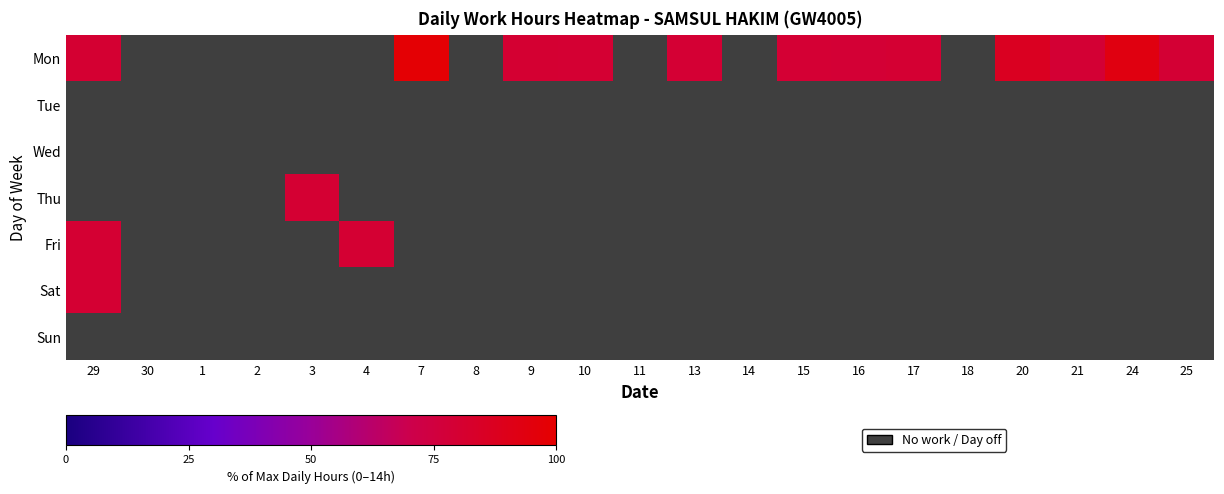

Reading left to right, extract all data points from this chart.

Mon: 29=80.2	30=0.0	1=0.0	2=0.0	3=0.0	4=0.0	7=98.1	8=0.0	9=80.4	10=79.9	11=0.0	13=79.4	14=0.0	15=79.5	16=78.6	17=79.8	18=0.0	20=86.8	21=79.3	24=93.7	25=79.3
Tue: 29=0.0	30=0.0	1=0.0	2=0.0	3=0.0	4=0.0	7=0.0	8=0.0	9=0.0	10=0.0	11=0.0	13=0.0	14=0.0	15=0.0	16=0.0	17=0.0	18=0.0	20=0.0	21=0.0	24=0.0	25=0.0
Wed: 29=0.0	30=0.0	1=0.0	2=0.0	3=0.0	4=0.0	7=0.0	8=0.0	9=0.0	10=0.0	11=0.0	13=0.0	14=0.0	15=0.0	16=0.0	17=0.0	18=0.0	20=0.0	21=0.0	24=0.0	25=0.0
Thu: 29=0.0	30=0.0	1=0.0	2=0.0	3=79.8	4=0.0	7=0.0	8=0.0	9=0.0	10=0.0	11=0.0	13=0.0	14=0.0	15=0.0	16=0.0	17=0.0	18=0.0	20=0.0	21=0.0	24=0.0	25=0.0
Fri: 29=79.8	30=0.0	1=0.0	2=0.0	3=0.0	4=79.9	7=0.0	8=0.0	9=0.0	10=0.0	11=0.0	13=0.0	14=0.0	15=0.0	16=0.0	17=0.0	18=0.0	20=0.0	21=0.0	24=0.0	25=0.0
Sat: 29=79.9	30=0.0	1=0.0	2=0.0	3=0.0	4=0.0	7=0.0	8=0.0	9=0.0	10=0.0	11=0.0	13=0.0	14=0.0	15=0.0	16=0.0	17=0.0	18=0.0	20=0.0	21=0.0	24=0.0	25=0.0
Sun: 29=0.0	30=0.0	1=0.0	2=0.0	3=0.0	4=0.0	7=0.0	8=0.0	9=0.0	10=0.0	11=0.0	13=0.0	14=0.0	15=0.0	16=0.0	17=0.0	18=0.0	20=0.0	21=0.0	24=0.0	25=0.0